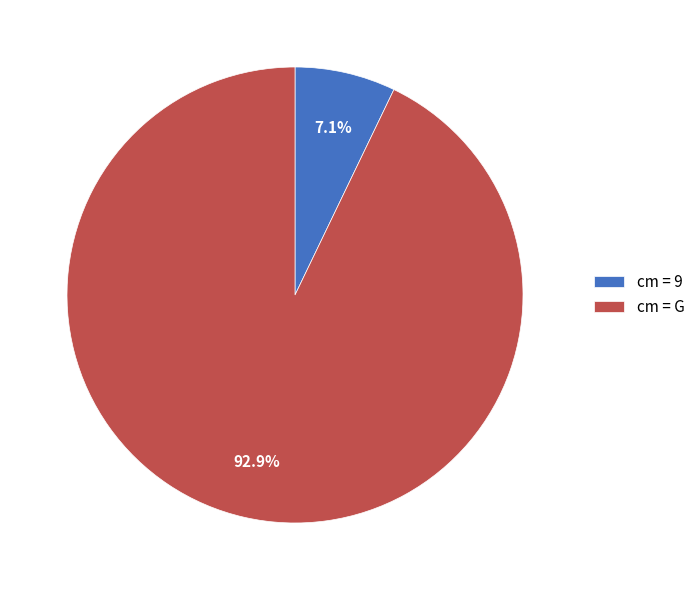

What is the smallest slice in the pie chart?

cm = 9